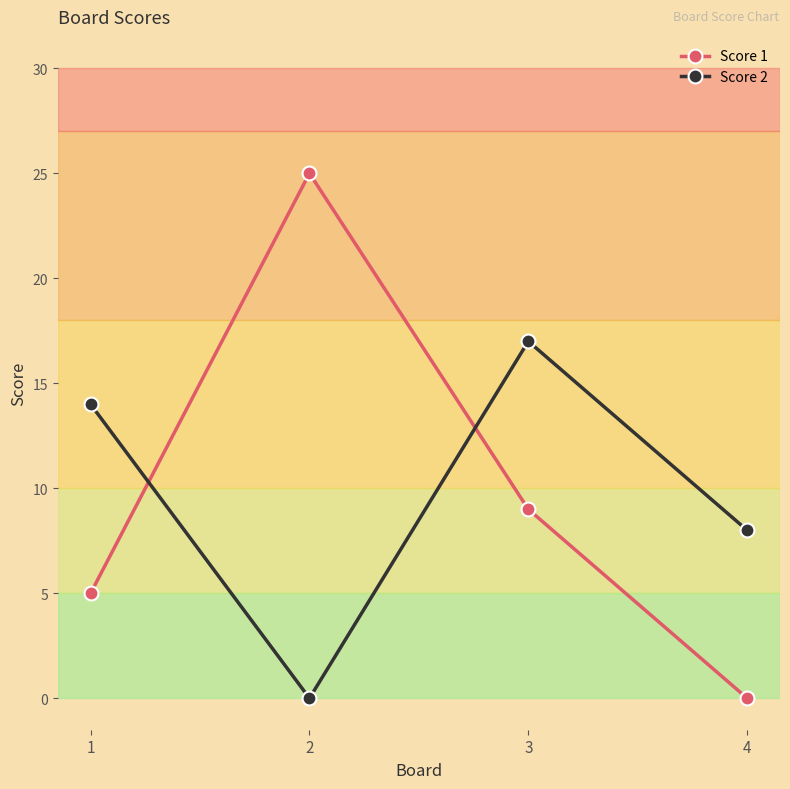

At 3, list the series in order from largest to smallest.

Score 2, Score 1